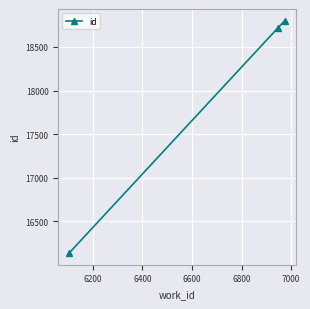

What is the smallest value displayed?

16135